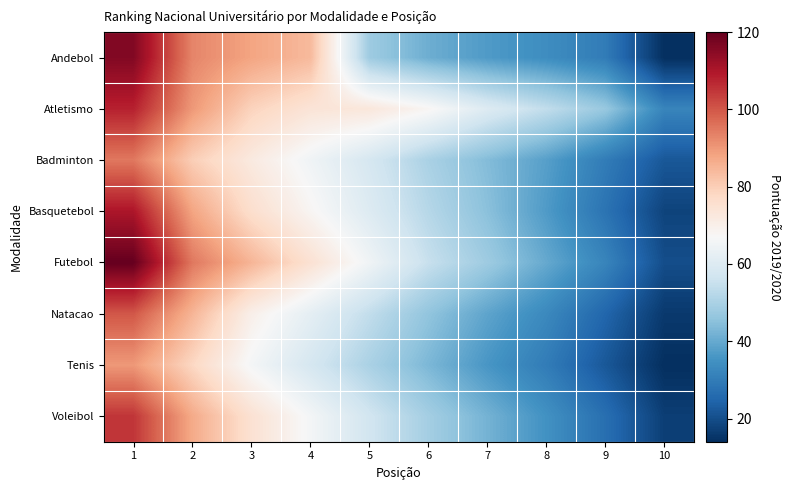

Reading right to left, what are all the values shown in this chart?

Andebol: 10=14	9=30	8=34	7=37	6=41	5=48	4=84	3=88	2=93	1=116
Atletismo: 10=32	9=47	8=54	7=60	6=68	5=73	4=74	3=79	2=90	1=108
Badminton: 10=22	9=30	8=38	7=44	6=50	5=58	4=65	3=72	2=80	1=95
Basquetebol: 10=18	9=28	8=37	7=45	6=52	5=60	4=68	3=76	2=88	1=110
Futebol: 10=20	9=32	8=40	7=48	6=55	5=65	4=75	3=85	2=95	1=120
Natacao: 10=16	9=25	8=33	7=39	6=46	5=54	4=62	3=70	2=85	1=100
Tenis: 10=14	9=22	8=30	7=36	6=43	5=50	4=58	3=66	2=78	1=90
Voleibol: 10=17	9=27	8=35	7=42	6=49	5=57	4=66	3=75	2=87	1=105